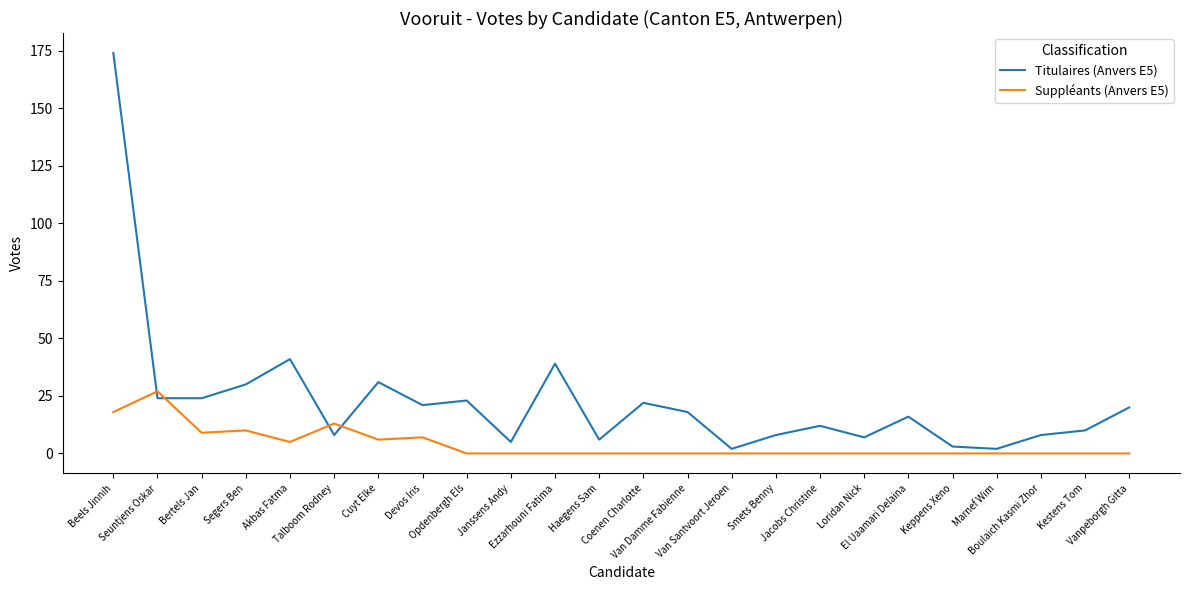

Which series has the largest total across all categories?

Titulaires (Anvers E5)